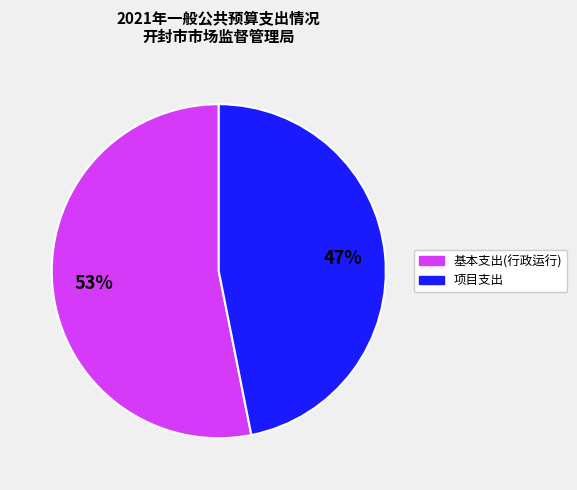

Is there a majority slice in this chart?

Yes